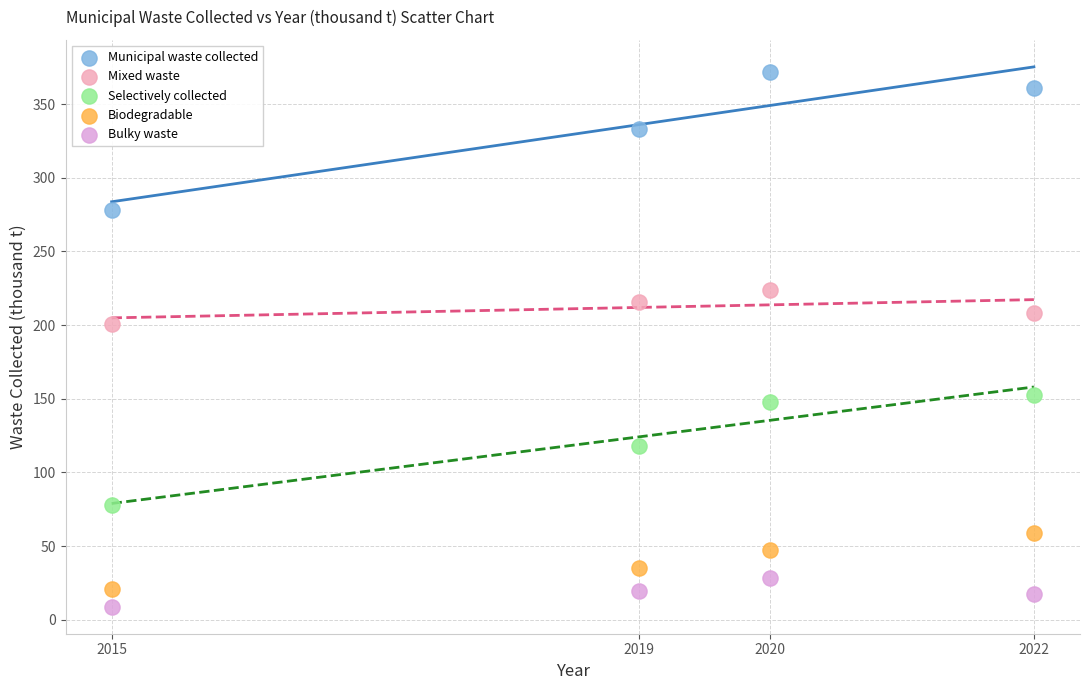

Which series reaches the minimum Y coordinate?

Bulky waste